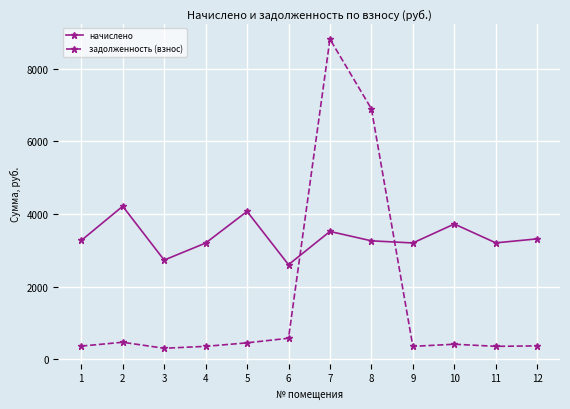

At 2, list the series in order from largest to smallest.

начислено, задолженность (взнос)